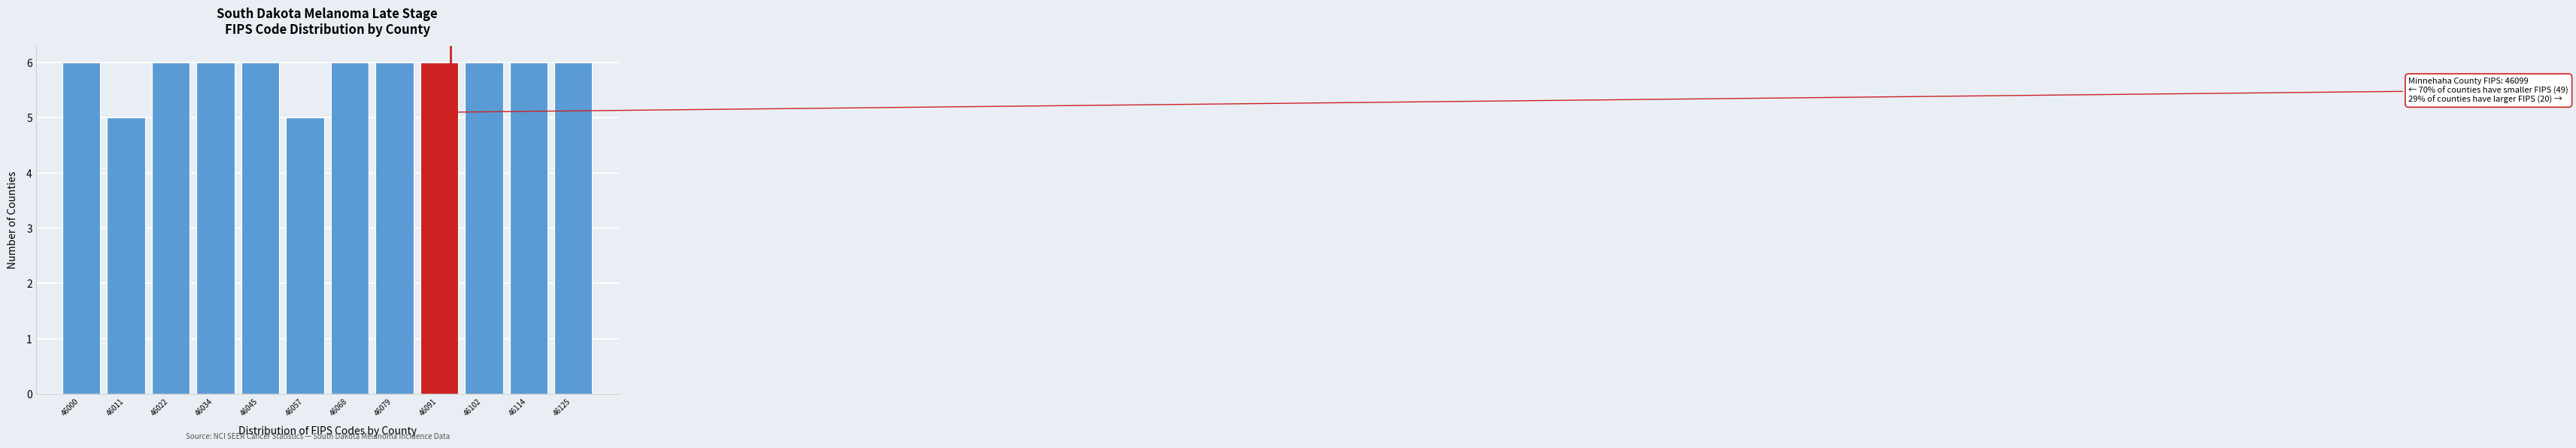

Reading left to right, list all the values displayed in this chart.

46000=6	46011=5	46022=6	46034=6	46045=6	46057=5	46068=6	46079=6	46091=6	46102=6	46114=6	46125=6